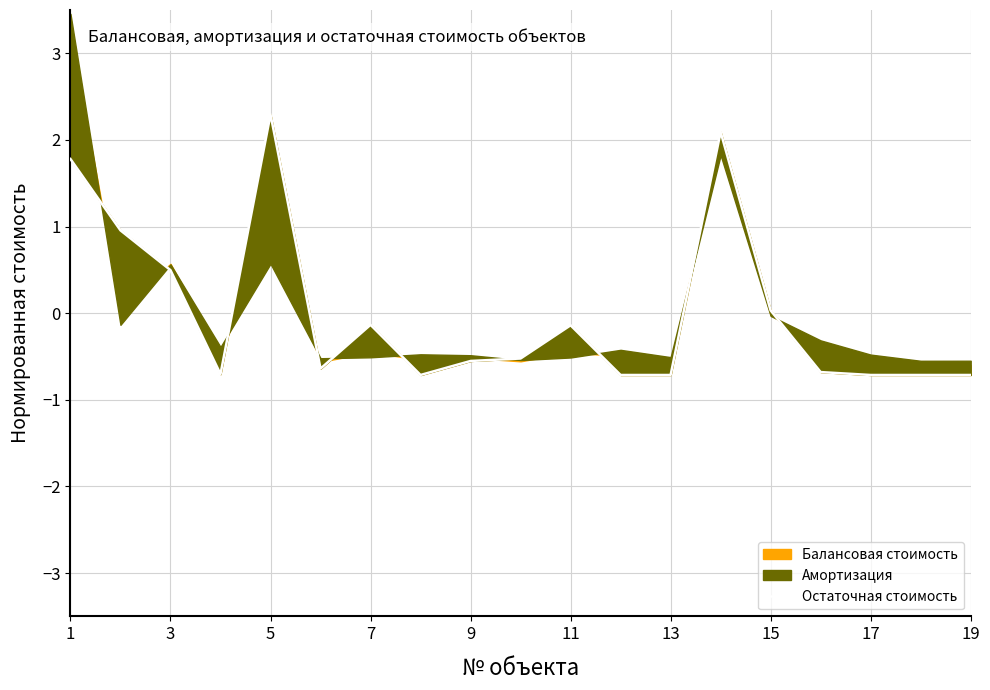

Between 11 and 14, which is larger?

14